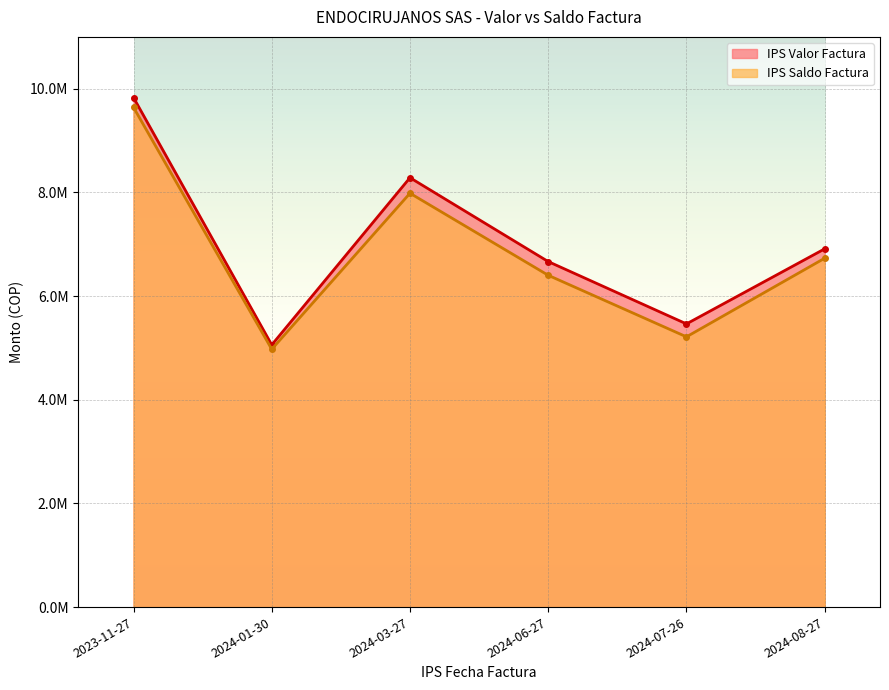

What is the label of the 6th point from the left?

2024-08-27